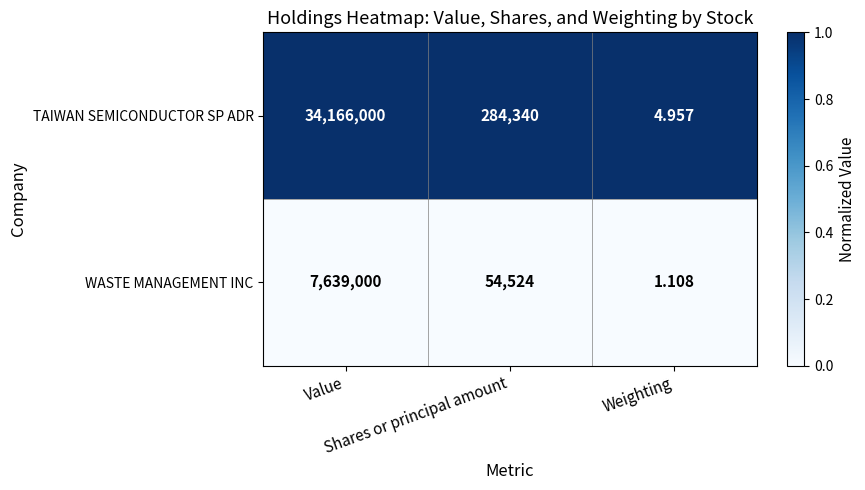

List the series in order of their peak value, highest first.

TAIWAN SEMICONDUCTOR SP ADR, WASTE MANAGEMENT INC